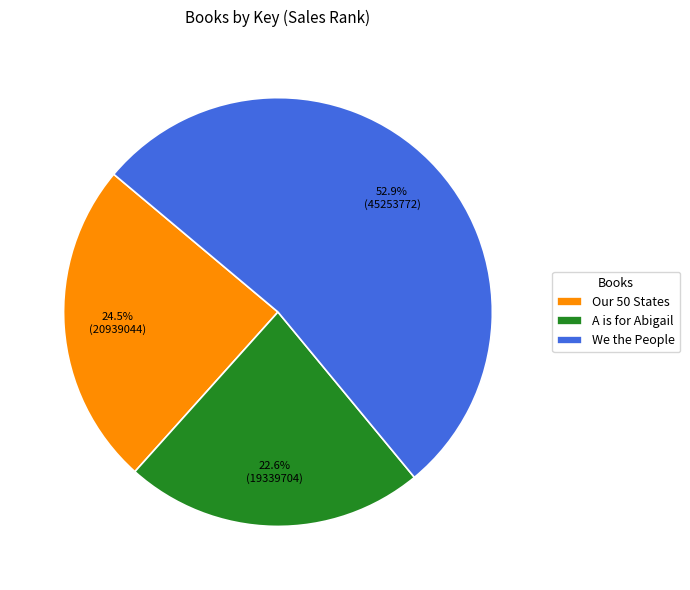

Count the number of slices in the pie.

3